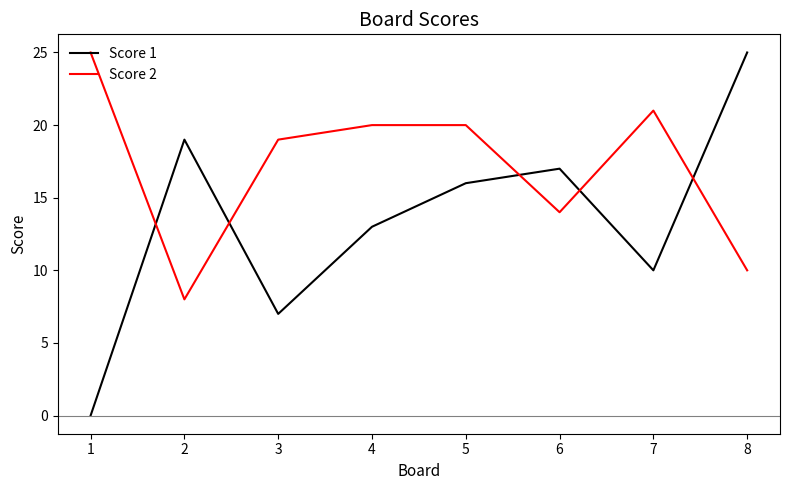

Which series has the widest spread of values?

Score 1